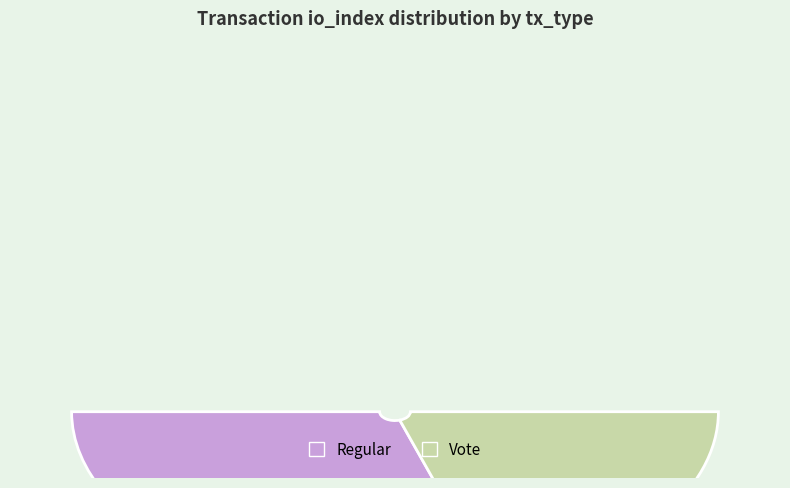

What is the ratio of the value at Vote to the value at Regular?

0.7